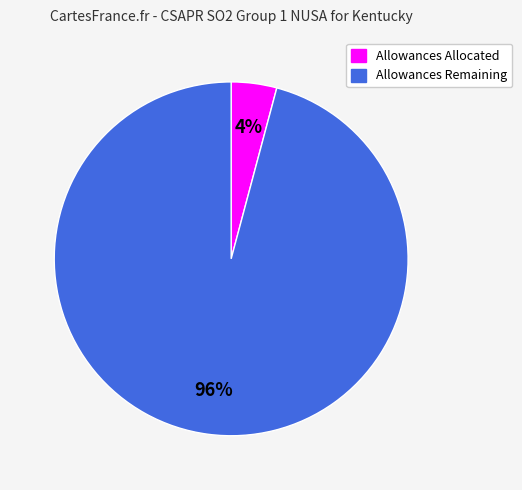

Does any single category account for the majority?

Yes